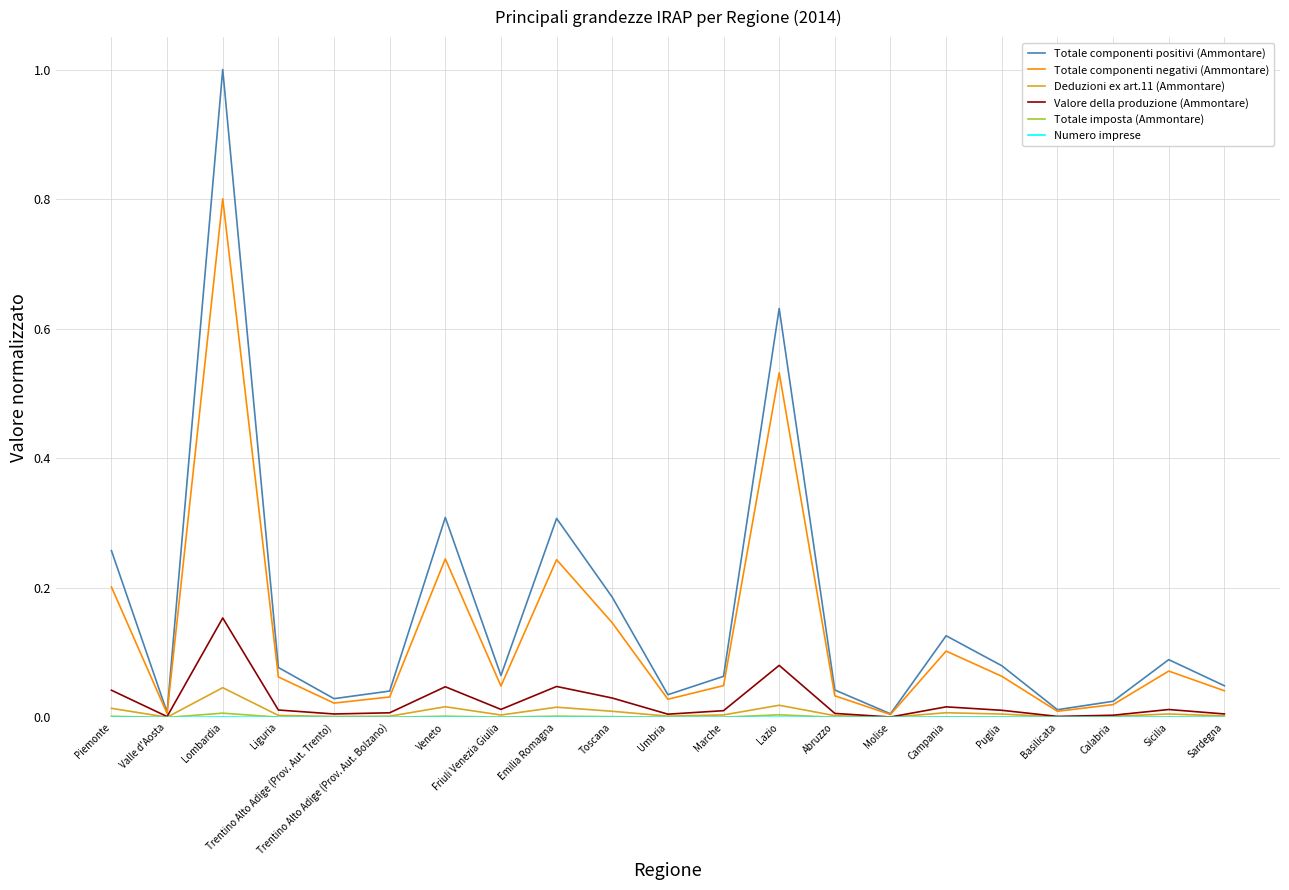

Which series has the largest range (max minus min)?

Totale componenti positivi (Ammontare)